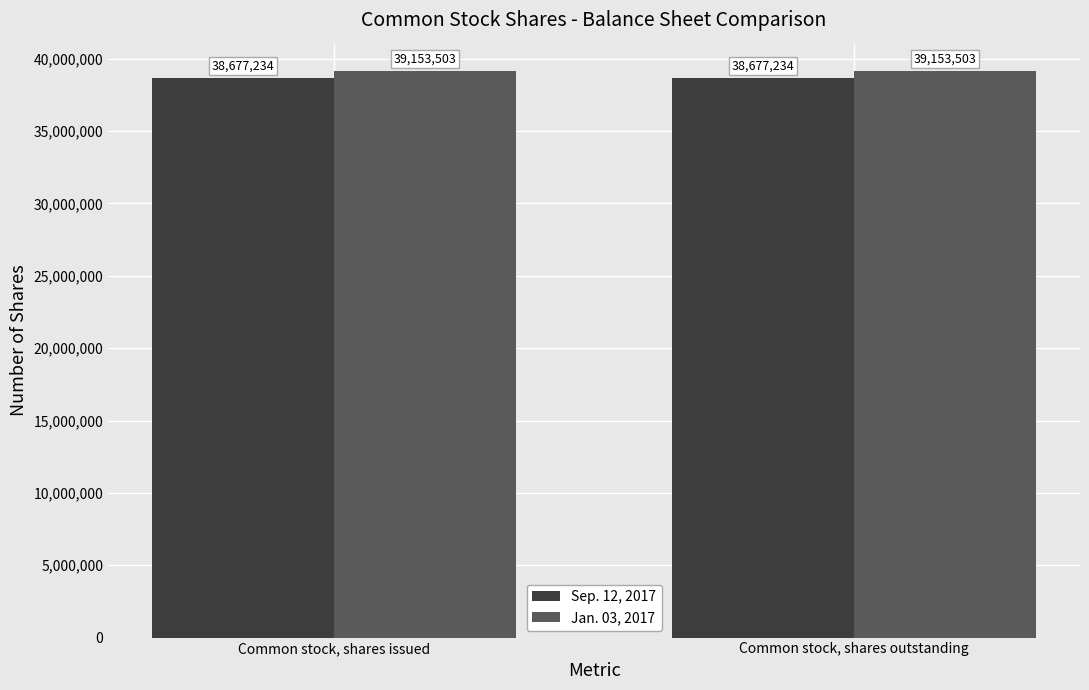

What is the difference between the highest and lowest values at Common stock, shares outstanding?

476269